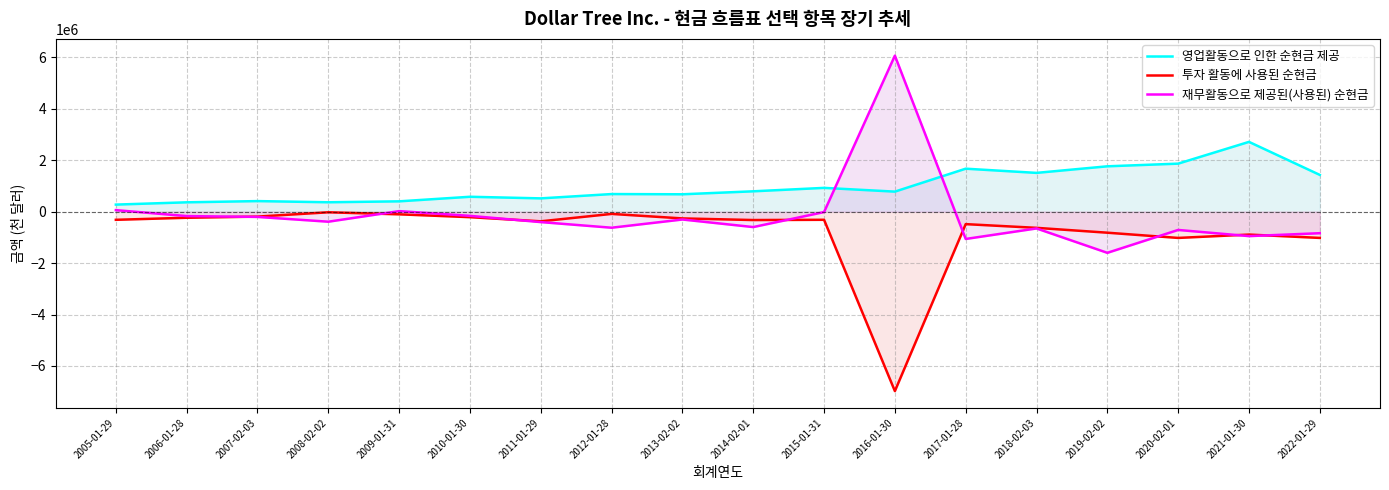

How many values in the 영업활동으로 인한 순현금 제공 series are below 780900?

9